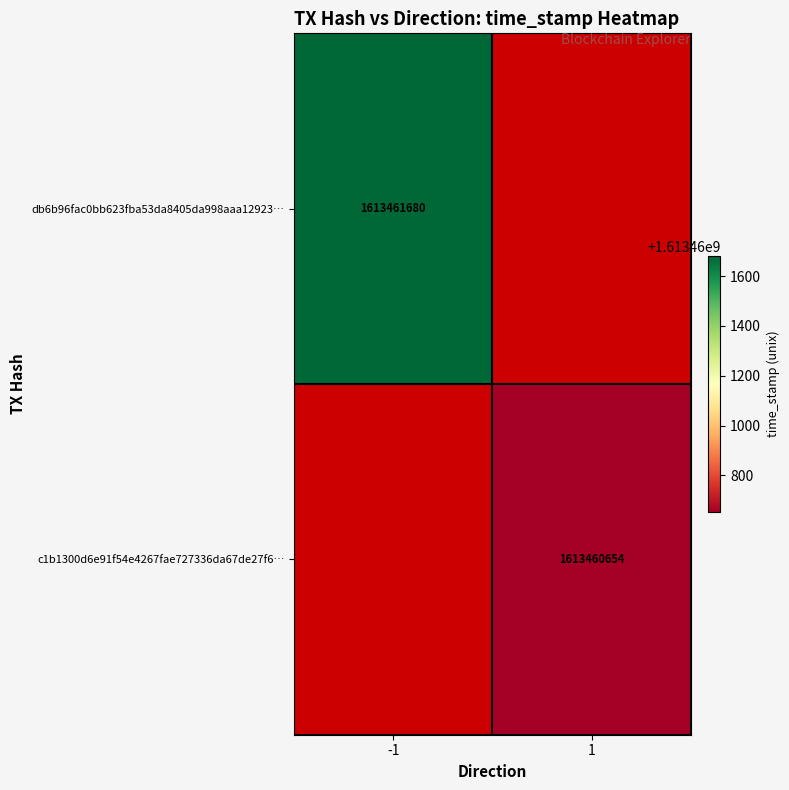

Rank the series at direction from highest to lowest value.

c1b1300d6e91f54e4267fae727336da67de27f6, db6b96fac0bb623fba53da8405da998aaa12923